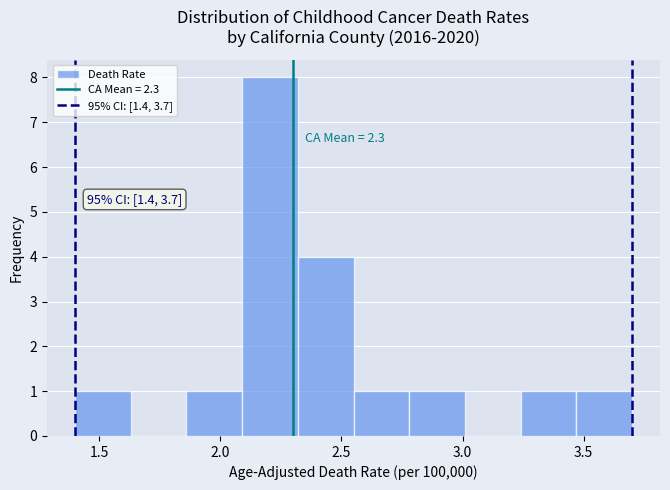

Over which range of the x-axis is the bar tallest?

2.09 to 2.32